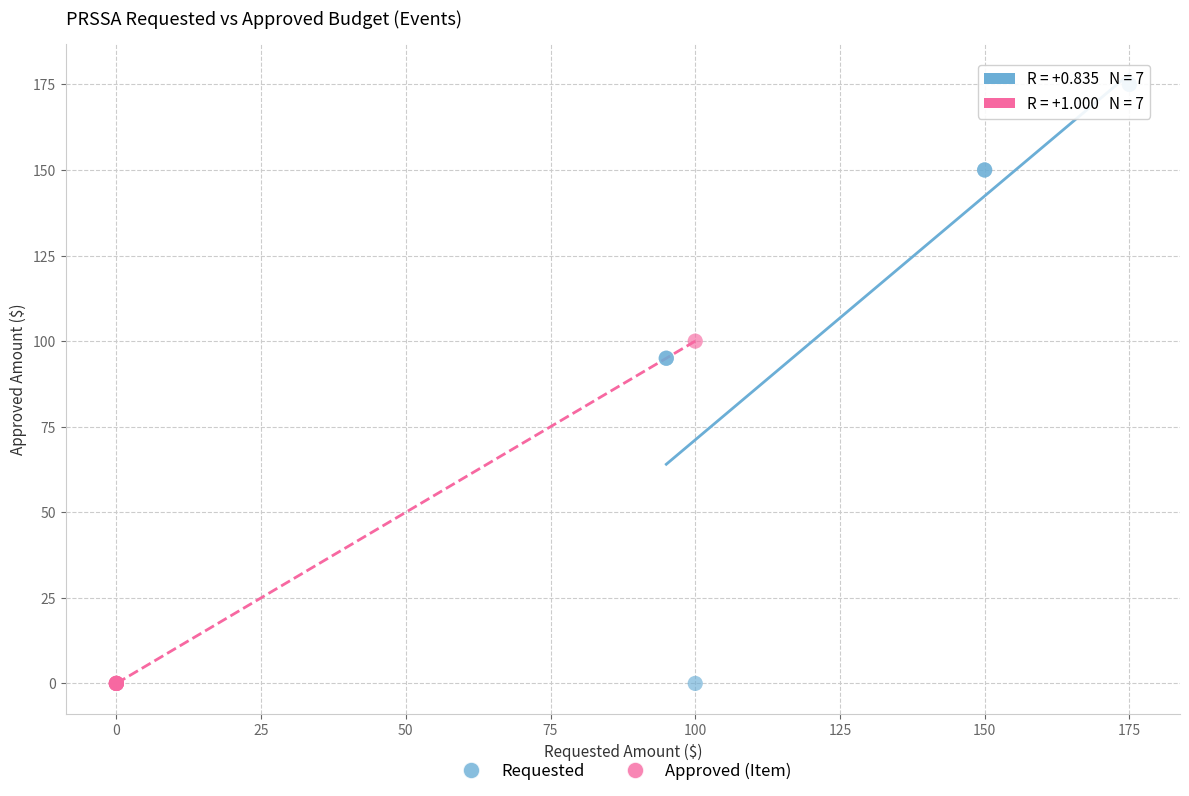

Which series contains the highest Y value?

Requested